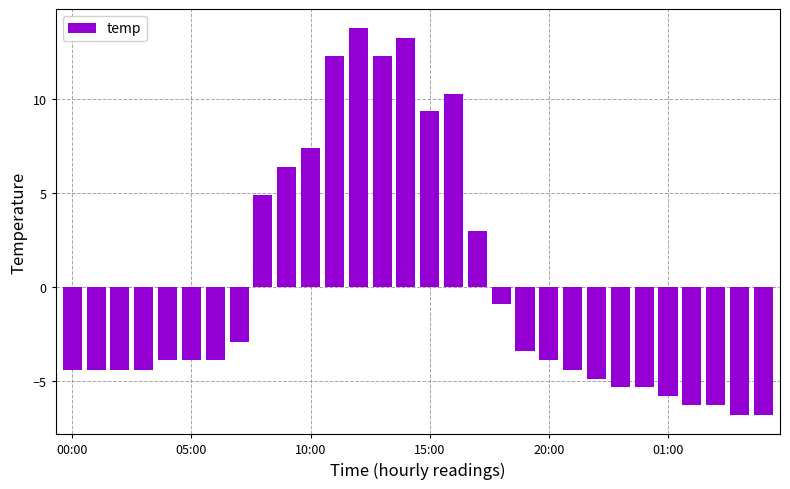

Reading left to right, what are all the values shown in this chart?

-4.4	-4.4	-4.4	-4.4	-3.9	-3.9	-3.9	-2.9	4.9	6.4	7.4	12.3	13.8	12.3	13.3	9.4	10.3	3.0	-0.9	-3.4	-3.9	-4.4	-4.9	-5.3	-5.3	-5.8	-6.3	-6.3	-6.8	-6.8